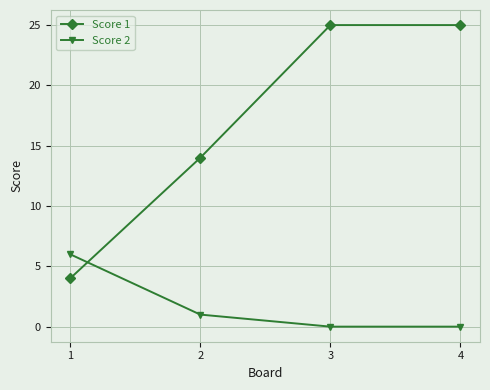

What is the difference between the maximum and second lowest values in the Score 2 series?

6